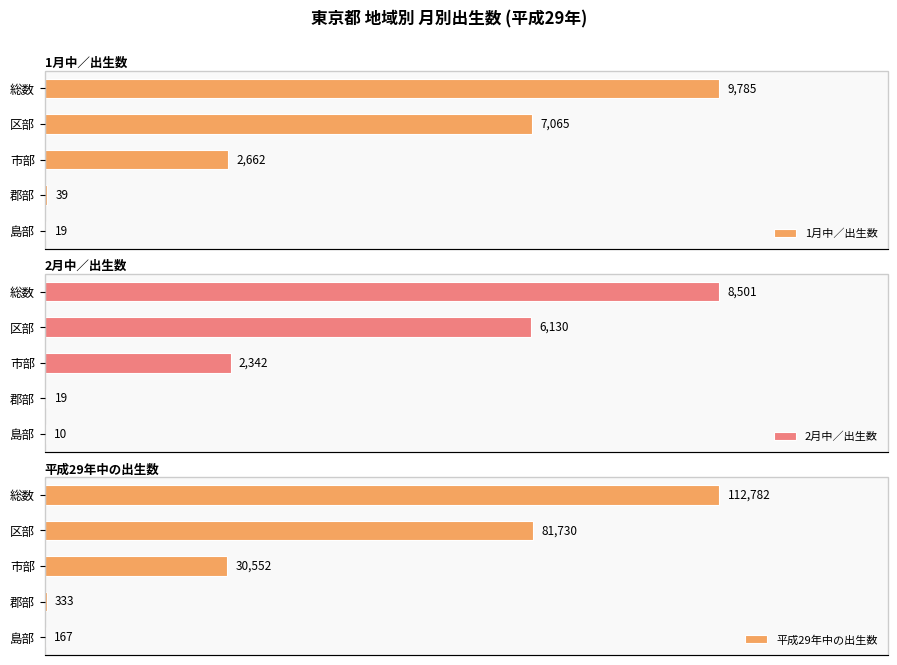

What is the value of the 2月中／出生数 bar at the 2nd from the left?

6130